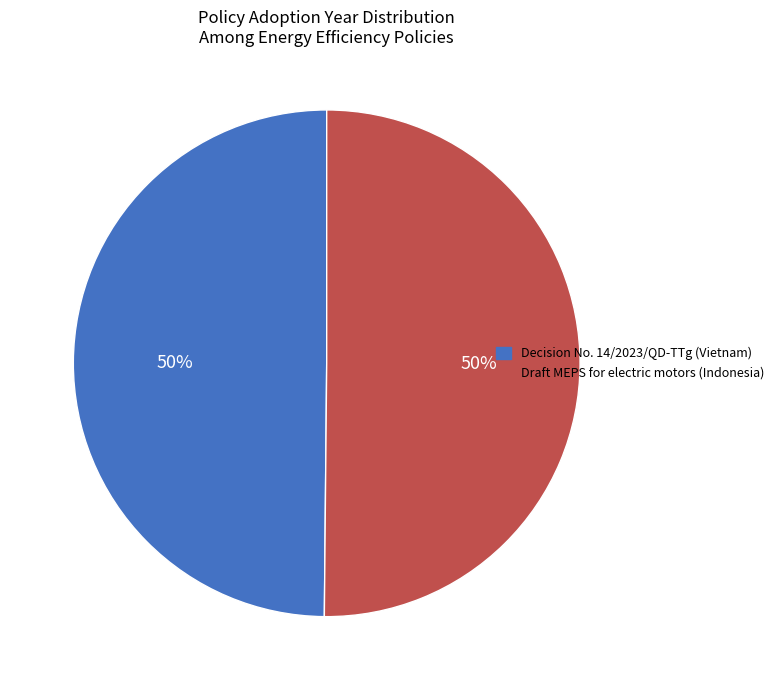

Is it true that Decision No. 14/2023/QD-TTg (Vietnam) is 50% of the pie?

True